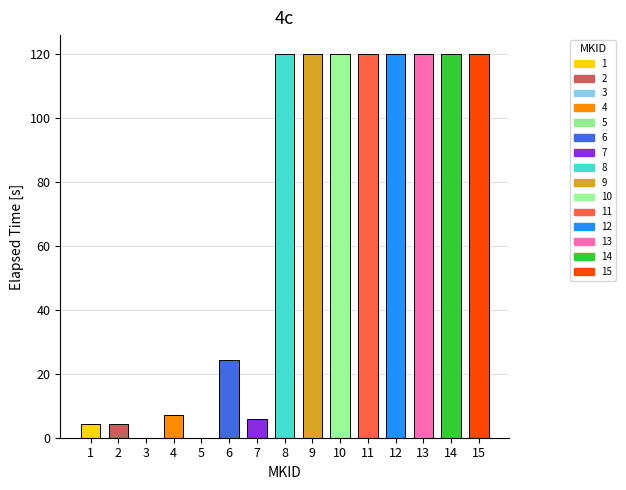

Where does the data first go above 119?

8